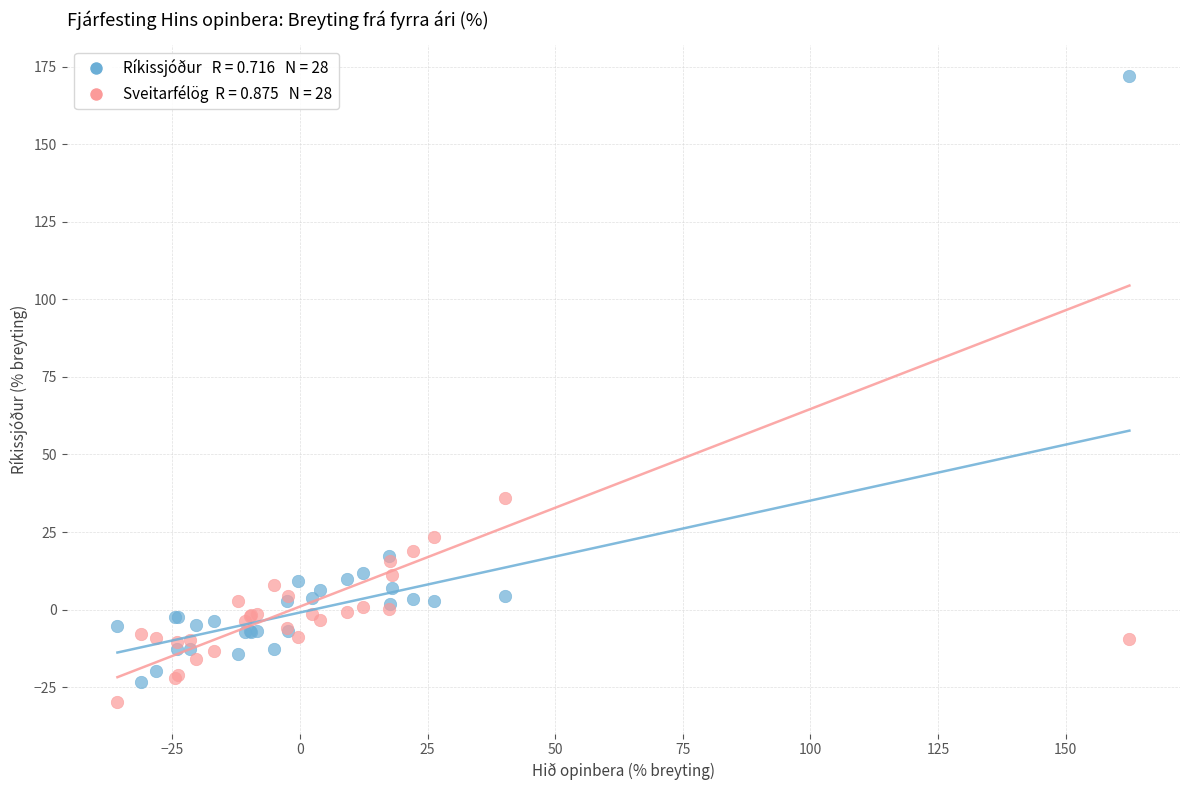

Across all series, what Y value is closest to 70?

35.9